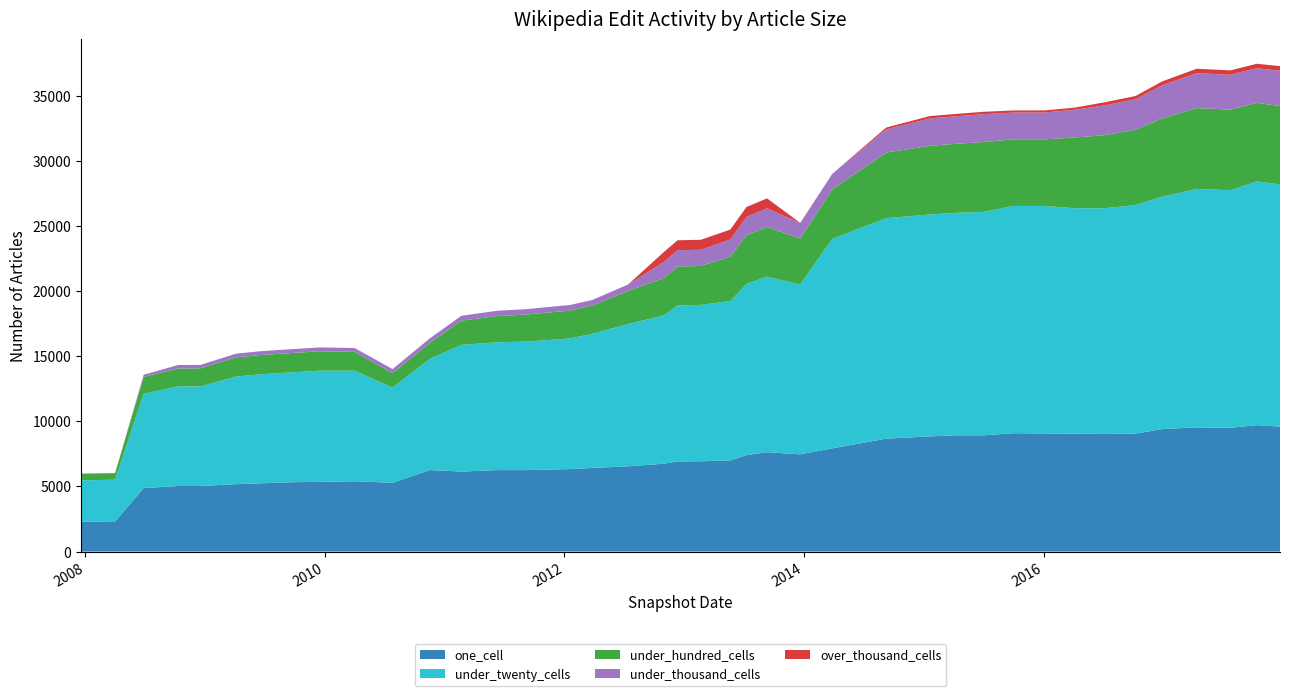

Reading right to left, extract all data points from this chart.

one_cell: 9602	9713	9511	9545	9408	9061	9037	9059	9074	9095	8932	8931	8849	8675	7929	7471	7635	7407	7006	6938	6927	6752	6548	6426	6336	6258	6261	6146	6262	5284	5402	5355	5328	5242	5177	5040	5036	4881	2318	2297
under_twenty_cells: 18609	18725	18255	18312	17856	17554	17340	17319	17482	17461	17171	17092	17049	16939	16102	13051	13491	13151	12243	12013	11988	11405	10930	10305	10039	9871	9821	9733	8546	7319	8496	8541	8447	8382	8271	7650	7650	7245	3201	3174
under_hundred_cells: 6023	6039	6192	6217	6010	5794	5610	5437	5117	5117	5365	5306	5277	5039	3797	3519	3812	3741	3412	2992	2992	2869	2536	2168	2137	2079	2014	1862	1229	1100	1448	1490	1486	1475	1474	1387	1383	1291	504	504
under_thousand_cells: 2711	2660	2676	2684	2549	2342	2289	2127	2059	2056	2139	2114	2102	1781	1196	1198	1431	1406	1317	1247	1247	1240	500	434	432	413	405	376	351	317	296	297	297	291	289	264	263	167	17	17
over_thousand_cells: 357	342	338	338	293	246	238	168	164	163	184	183	183	144	1	12	768	767	764	764	764	764	0	0	0	0	0	0	0	0	0	0	0	0	0	0	0	0	0	0